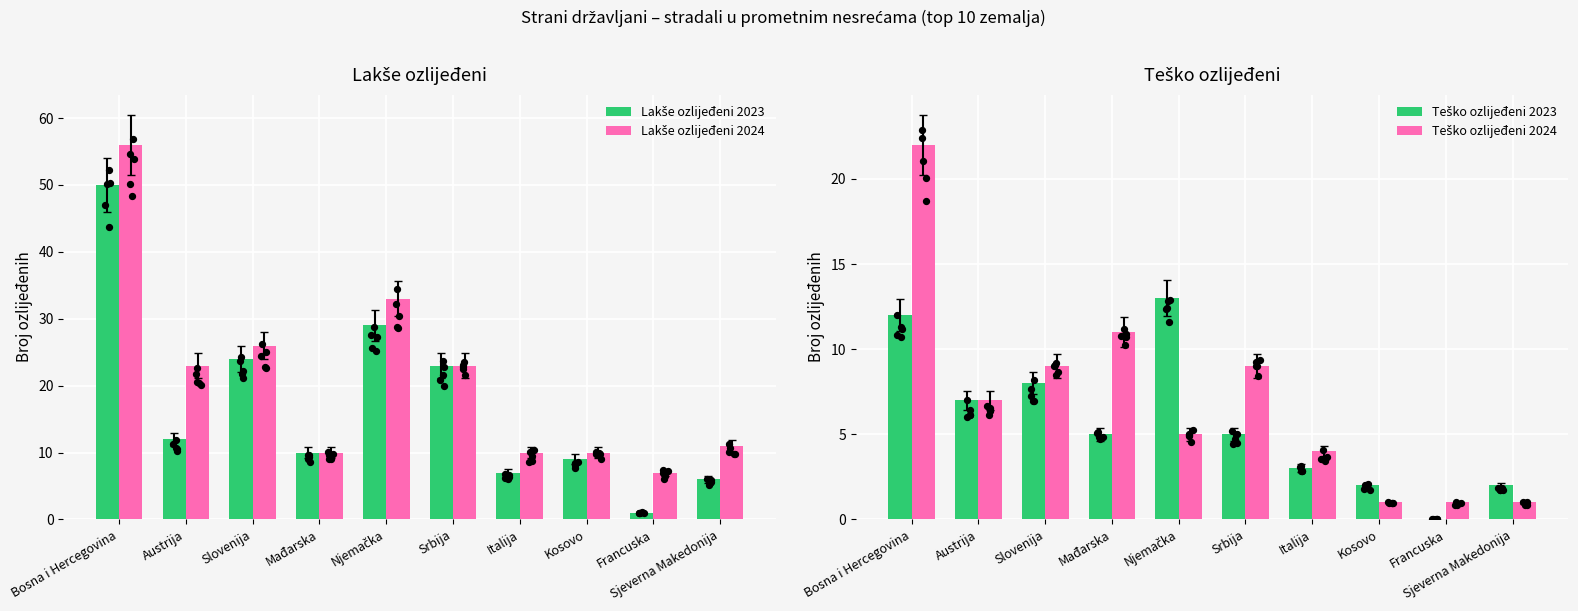

At how many categories does at least one series exceed 49?

1